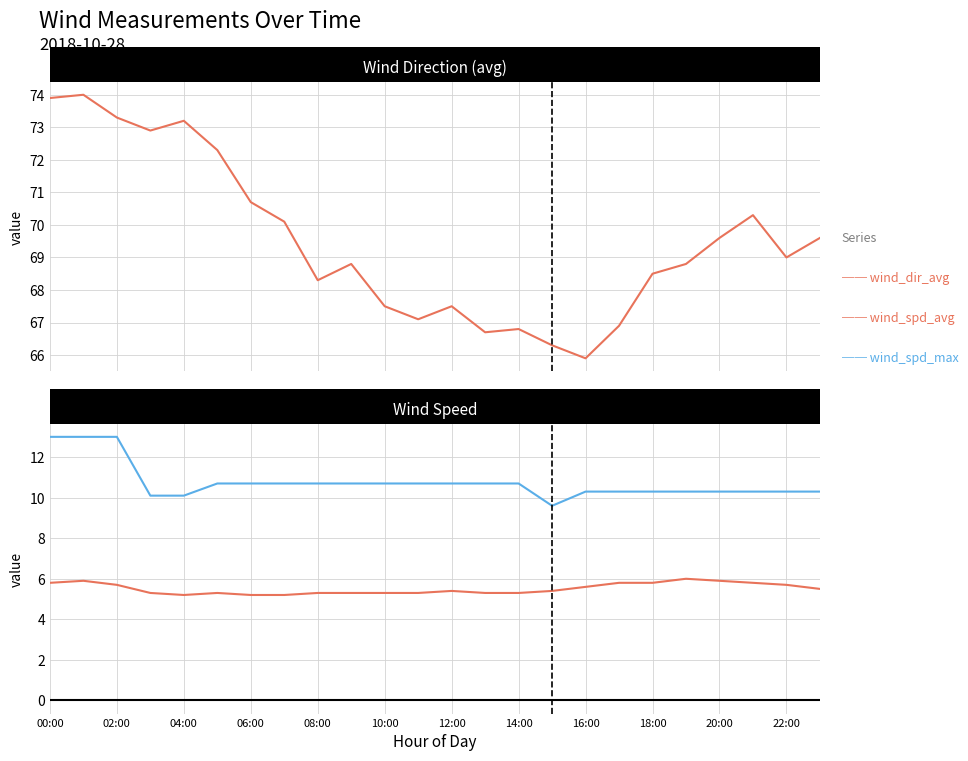

True or false: wind_spd_max and wind_dir_avg cross at least once.

False